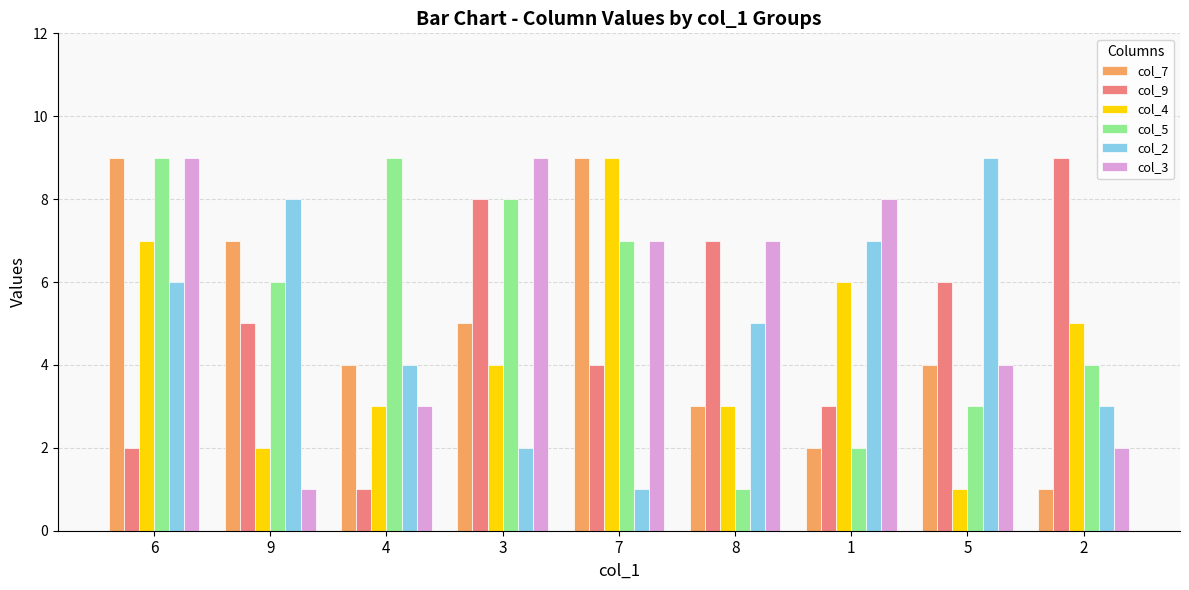

What is the difference between the col_5 values at 8 and 1?

1